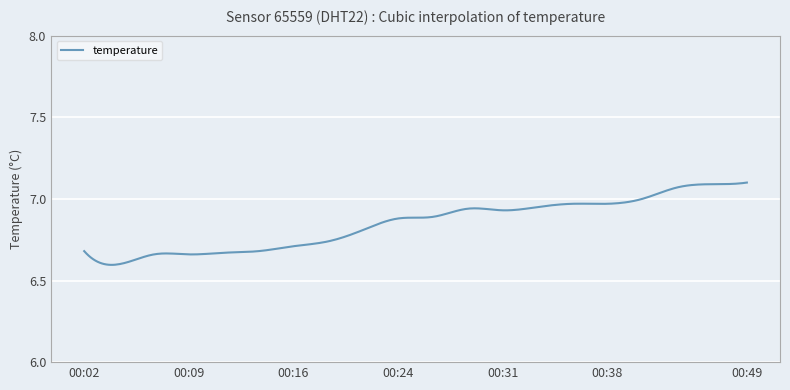

True or false: there are more than 2 points higher than both neighbors.

True